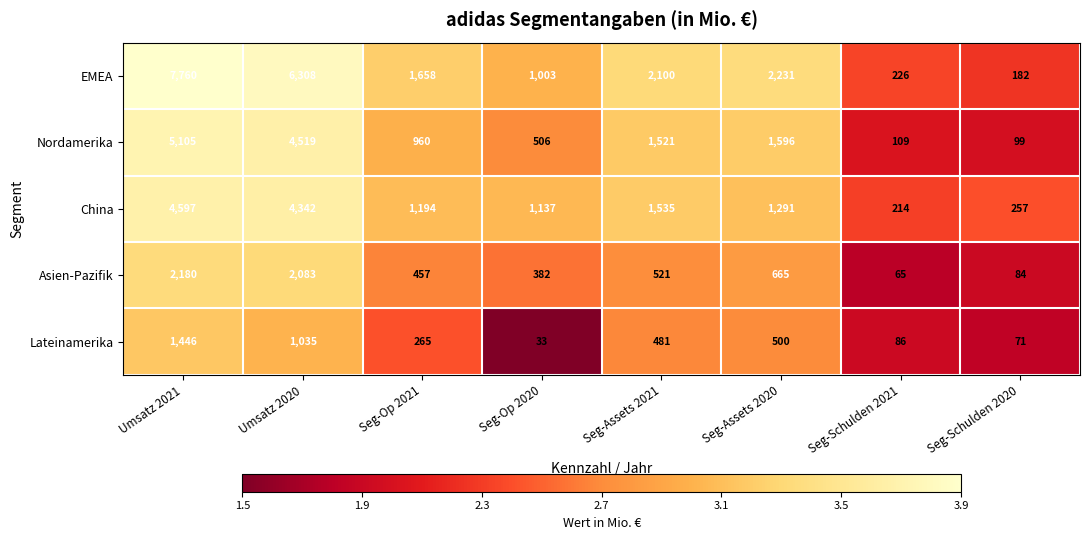

What is the average value of the China series?

1821